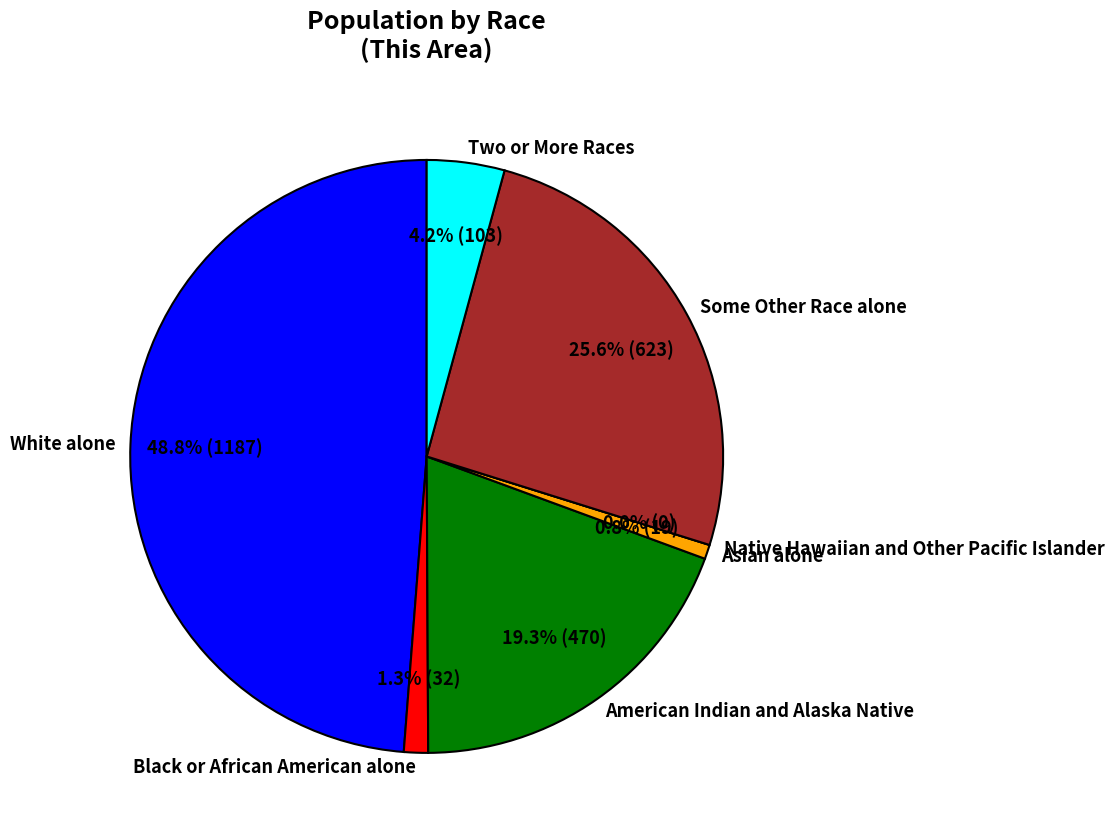

Count the number of slices in the pie.

7